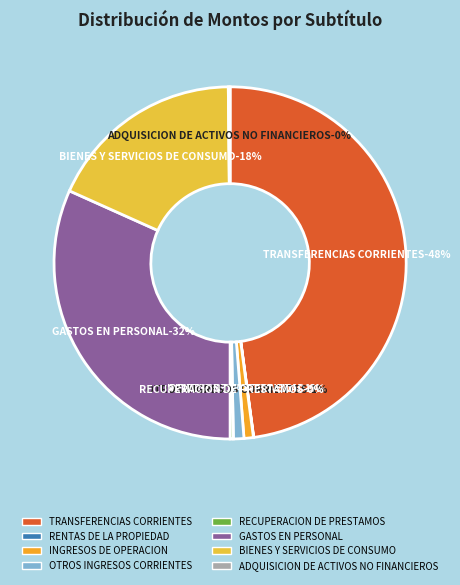

Which has a higher value, RECUPERACION DE PRESTAMOS or OTROS INGRESOS CORRIENTES?

OTROS INGRESOS CORRIENTES